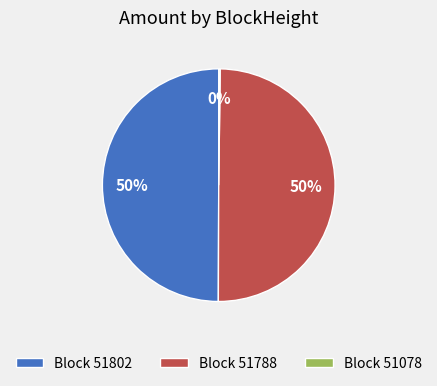

Is the sum of Block 51788 and Block 51802 greater than half?

Yes